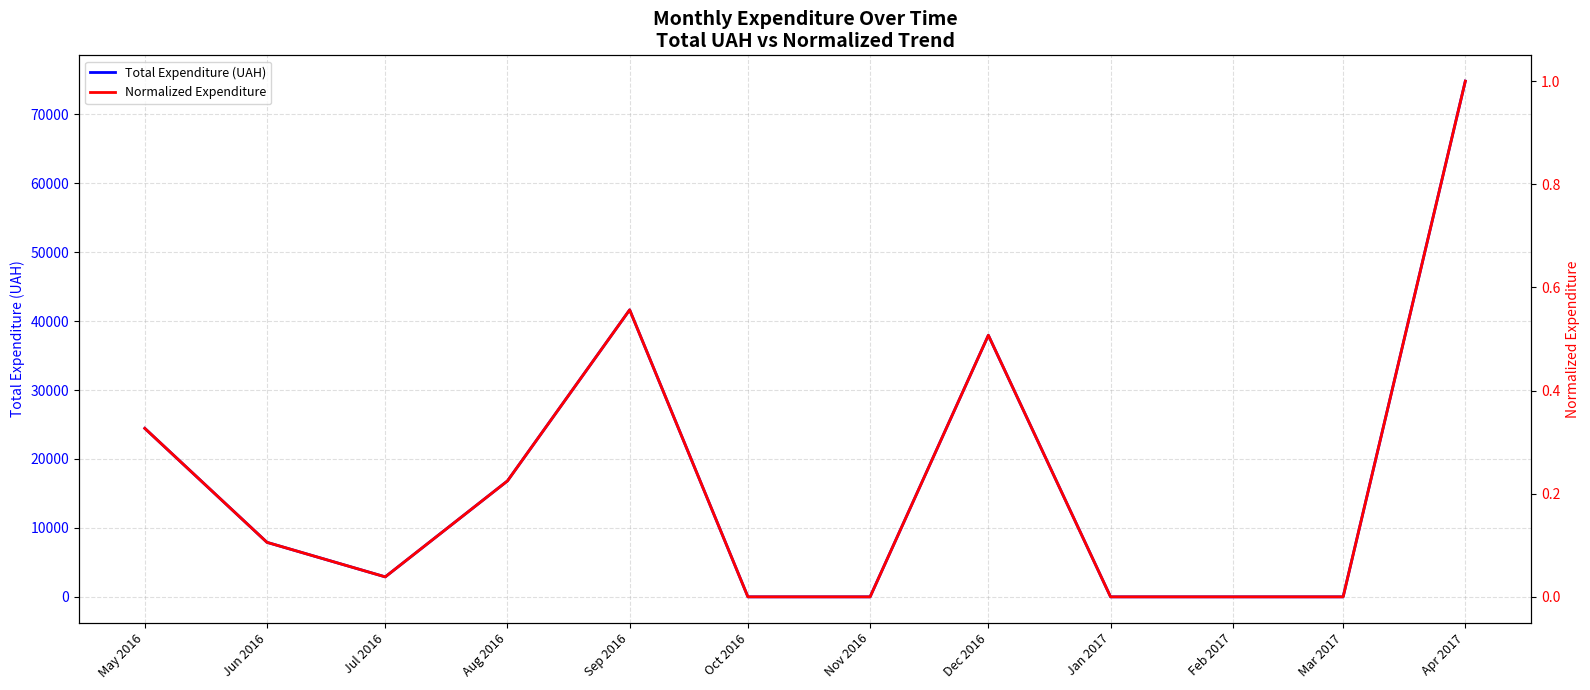

Reading left to right, list all the values displayed in this chart.

Total Expenditure (UAH): 24443.4	7906.3	2897.8	16815.7	41631.8	0.0	0.0	37945.0	0.0	0.0	0.0	74813.2
Normalized Expenditure: 0.3	0.1	0.0	0.2	0.6	0.0	0.0	0.5	0.0	0.0	0.0	1.0